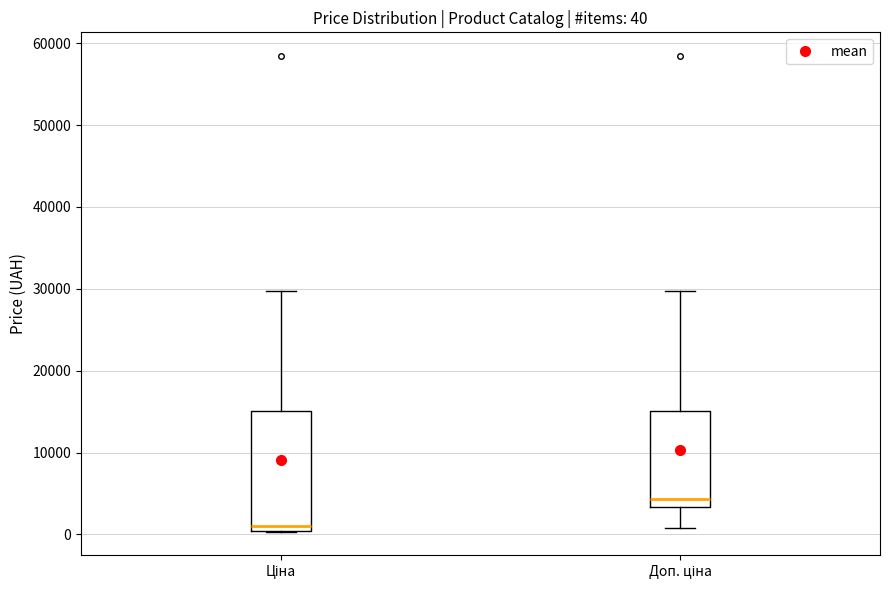

Which box is the tallest, from its lower edge to its upper edge?

Ціна